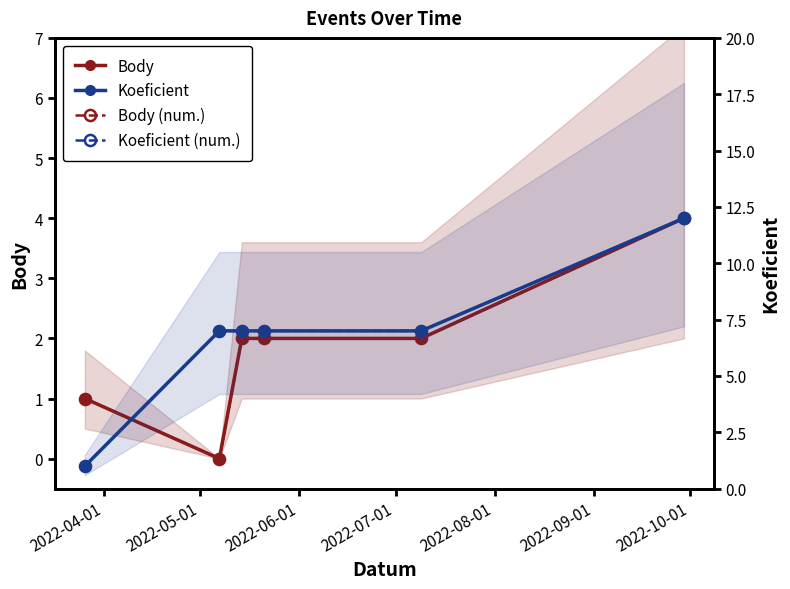

What is the value of the Koeficient (num.) point at the 6th from the left?

12